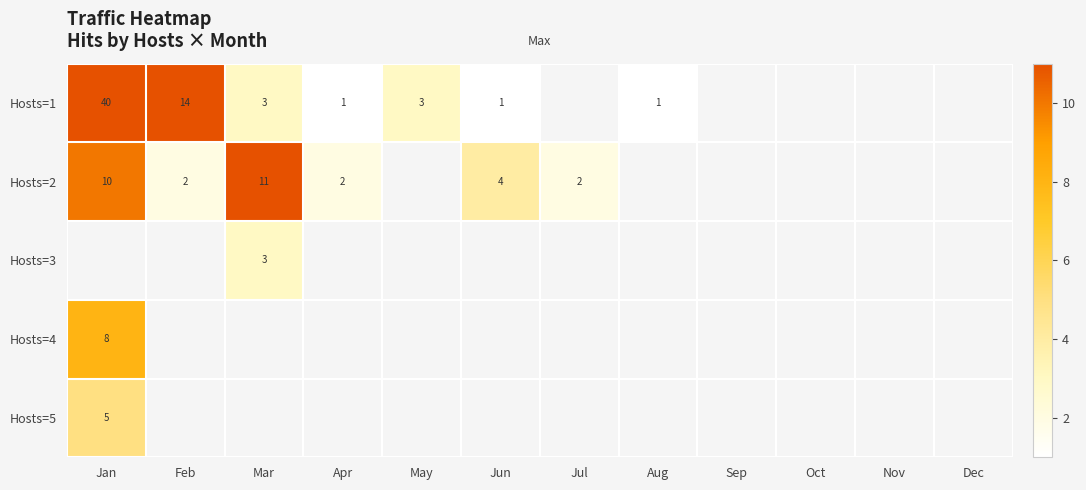

True or false: Hosts=1 has a value of 52 at Jan.

False